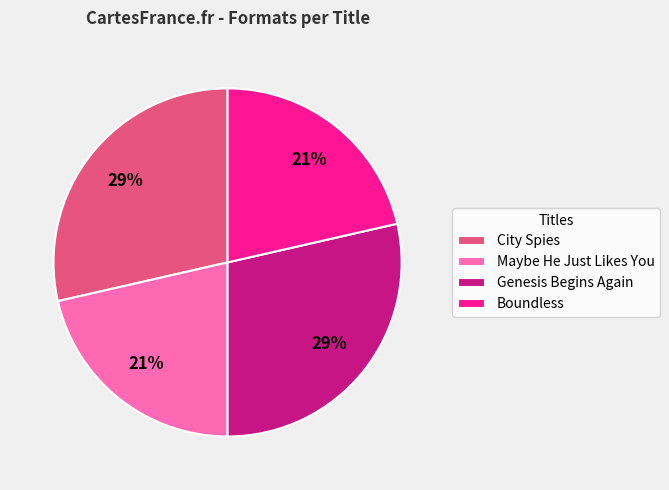

Do Maybe He Just Likes You and Boundless together represent more than half of the pie?

No